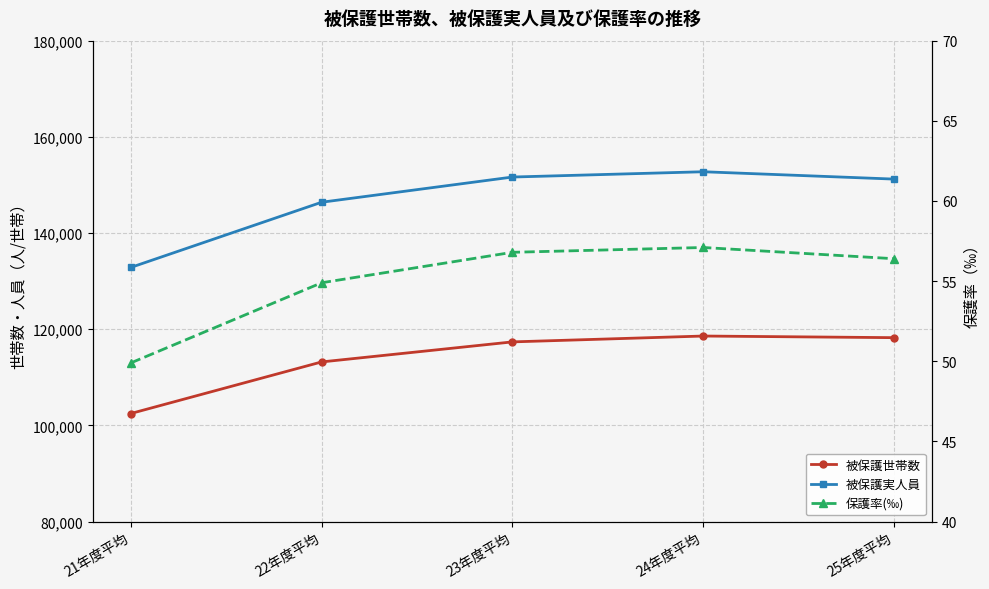

Which series changed the most between 24年度平均 and 25年度平均?

被保護実人員